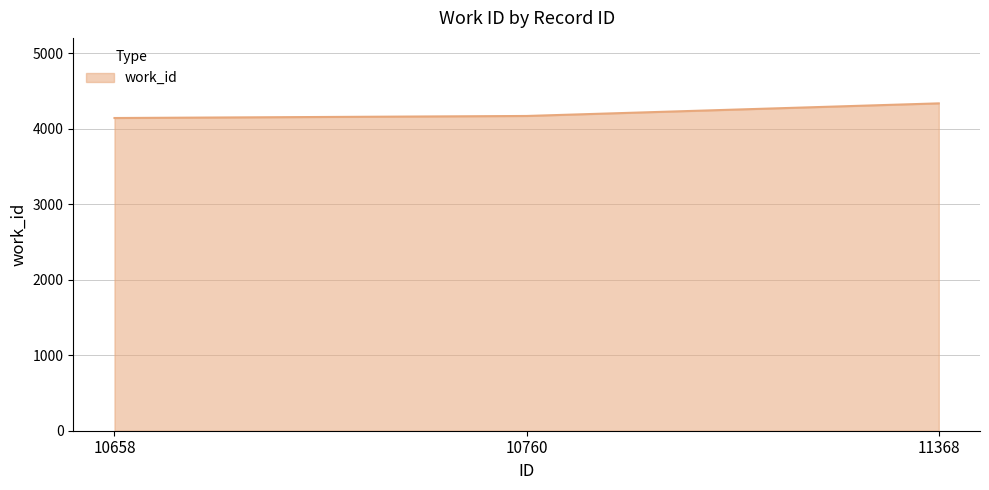

At which label is the value closest to 4238?

10760